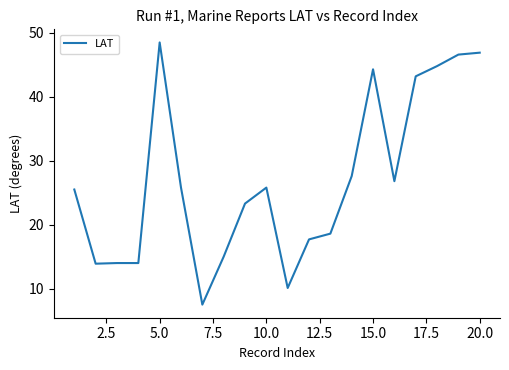

What is the difference between the maximum and minimum values?

41.0